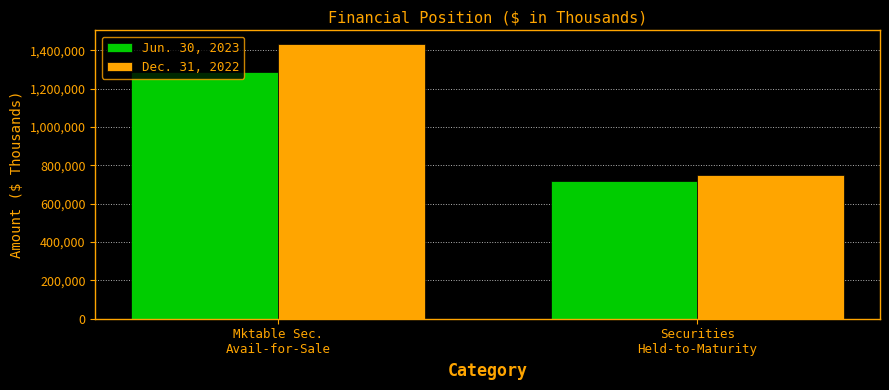

At which label does Jun. 30, 2023 reach its minimum?

Securities
Held-to-Maturity